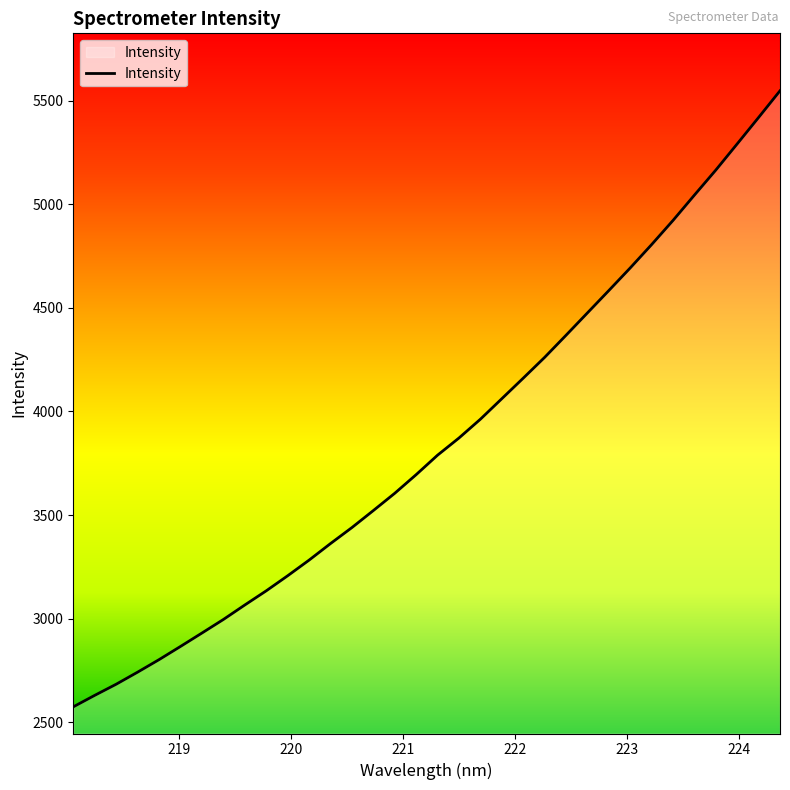

What is the difference between the maximum and minimum values?

2974.3